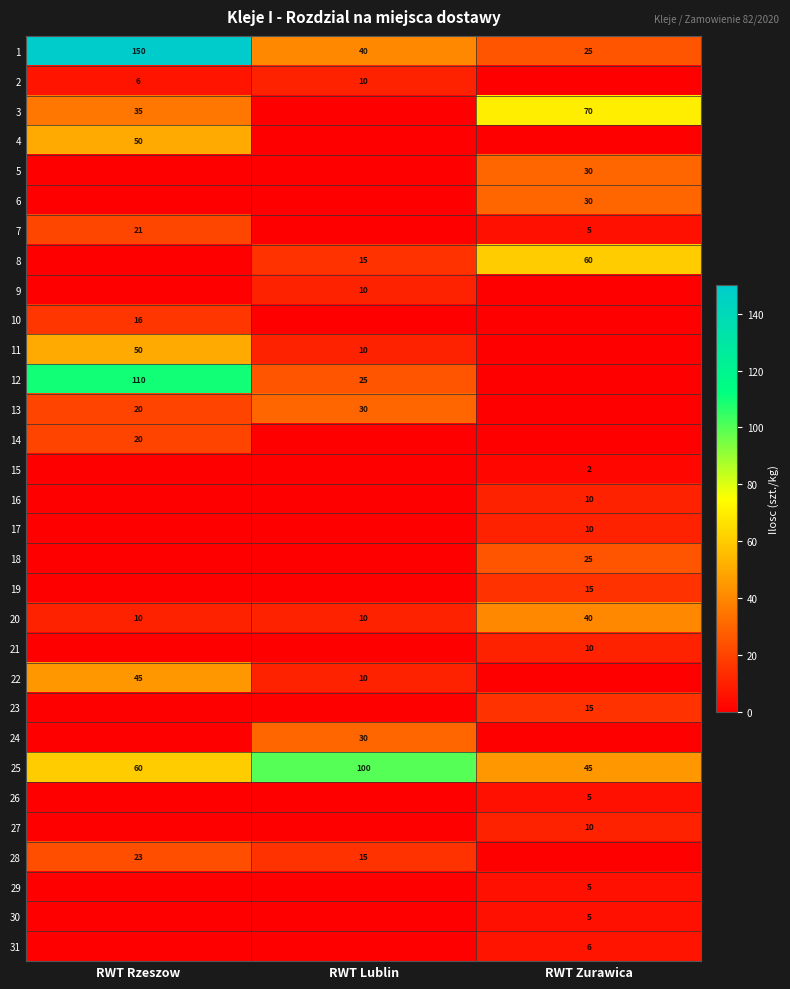

Is the value of 7 at RWT Rzeszow greater than the value of 19 at RWT Zurawica?

Yes